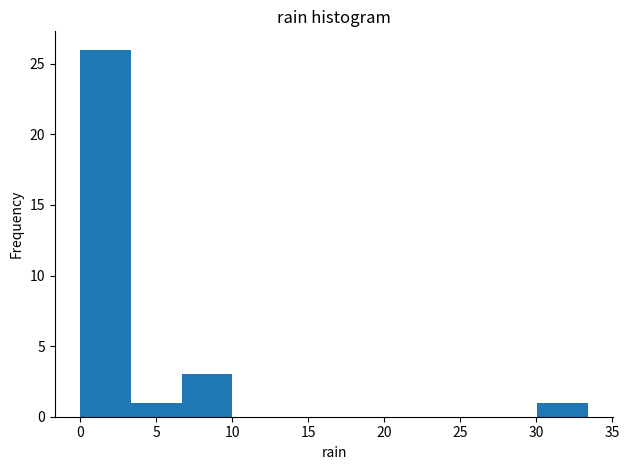

Over which range of the x-axis is the bar tallest?

0.0 to 3.5